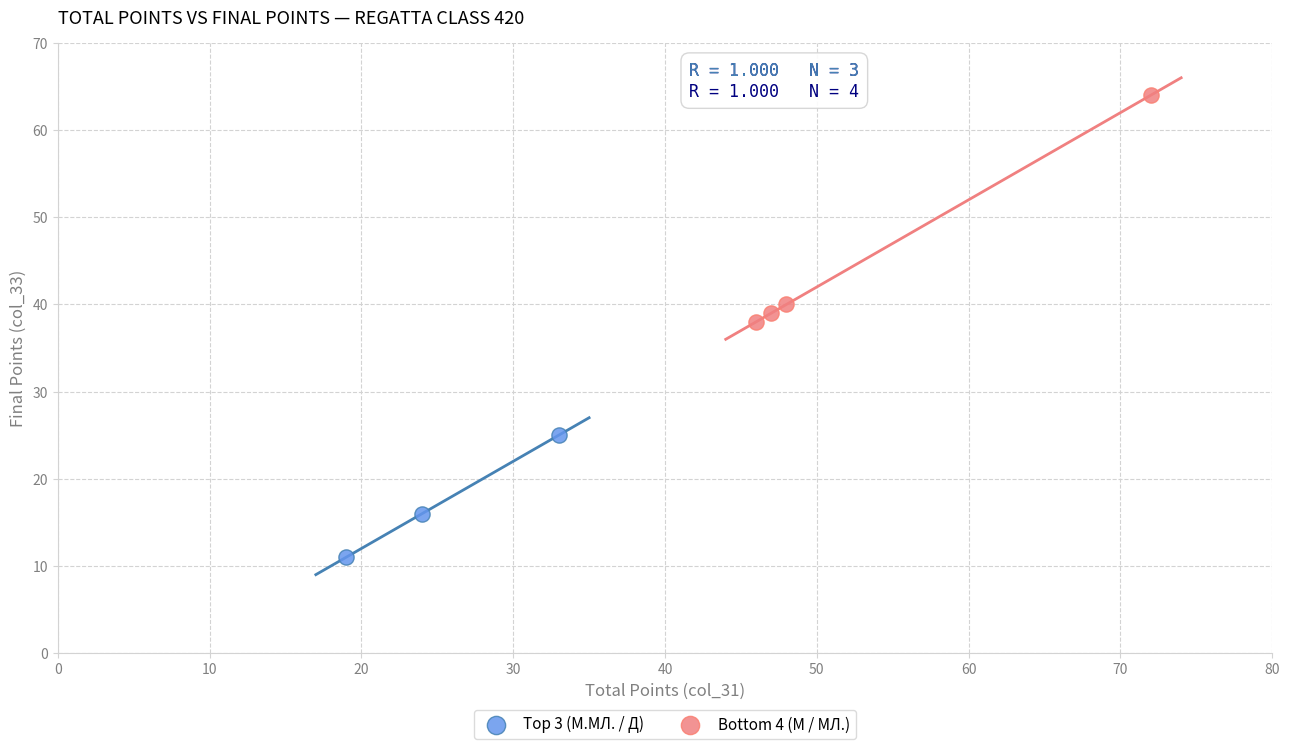

Which series reaches the minimum Y coordinate?

Top 3 (М.МЛ. / Д)